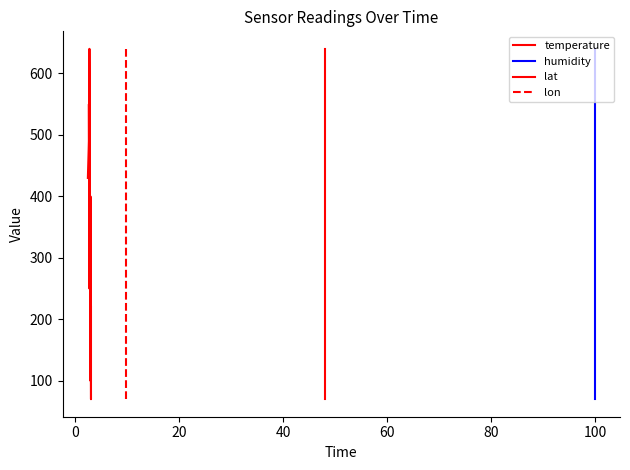

What is the highest value of the lat series?

640